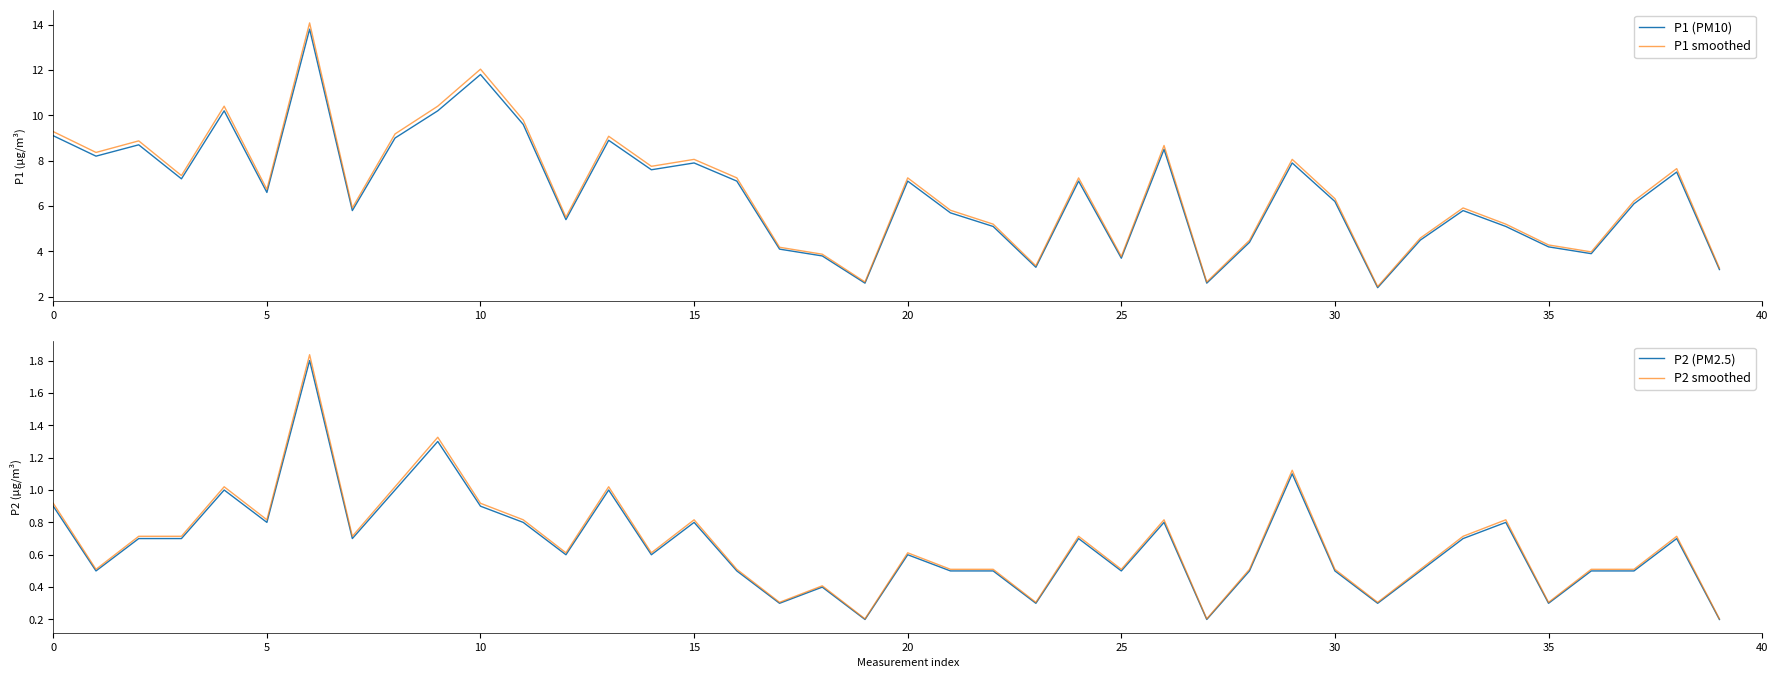

What is the lowest value of the P1 smoothed series?

2.4